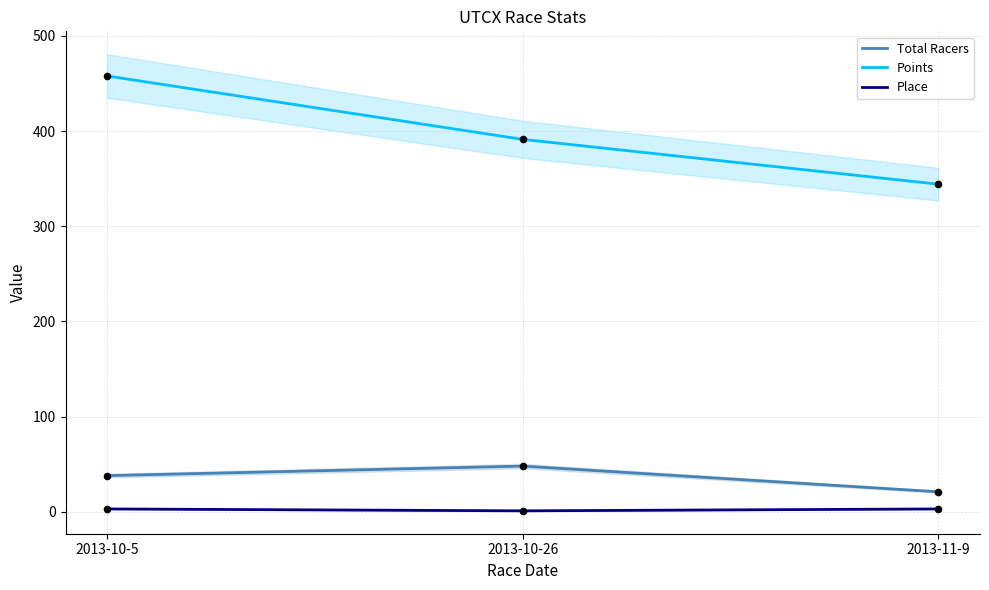

At which category is the sum across all series the highest?

2013-10-5